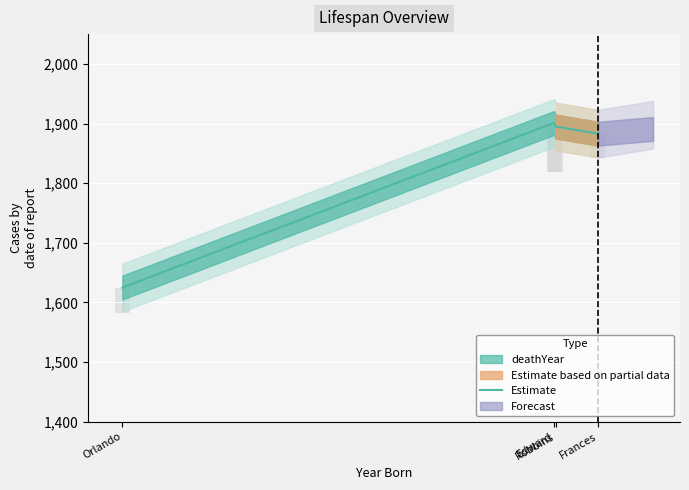

What is the change in value from Orlando to Robbins?

+270